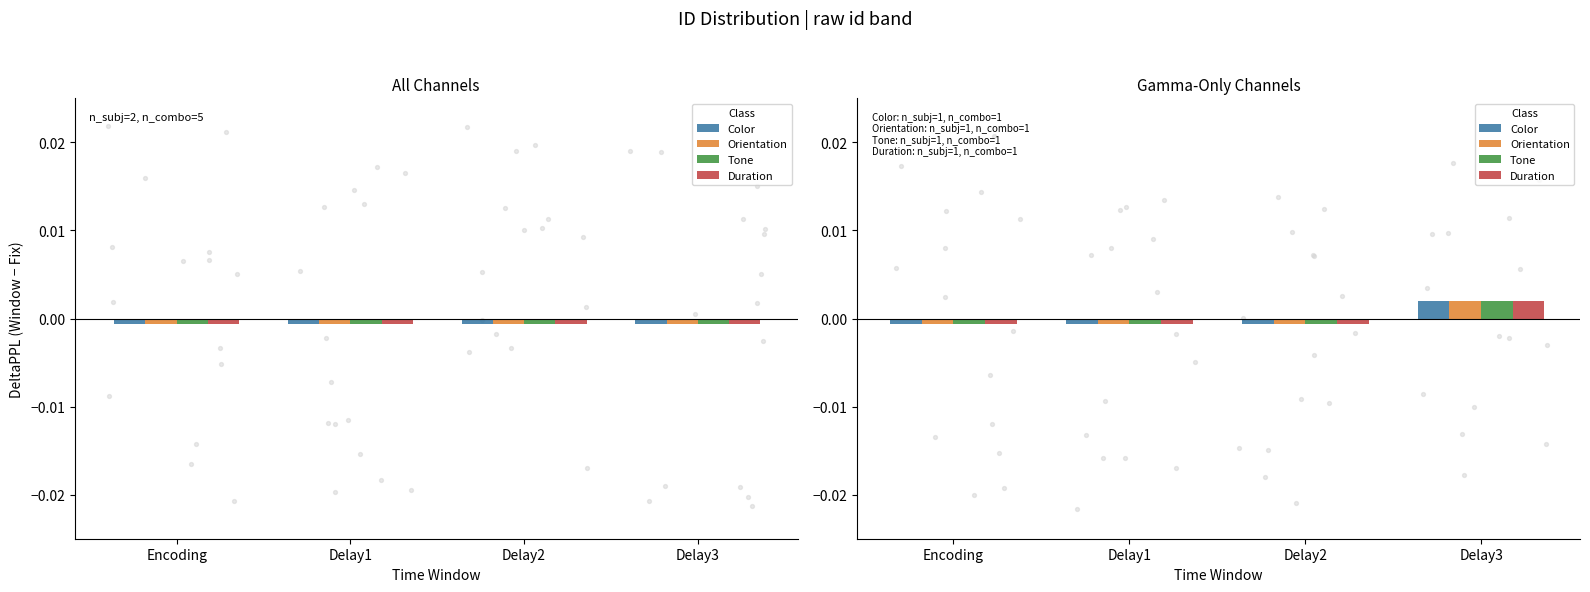

At which category is the sum across all series the highest?

Delay3